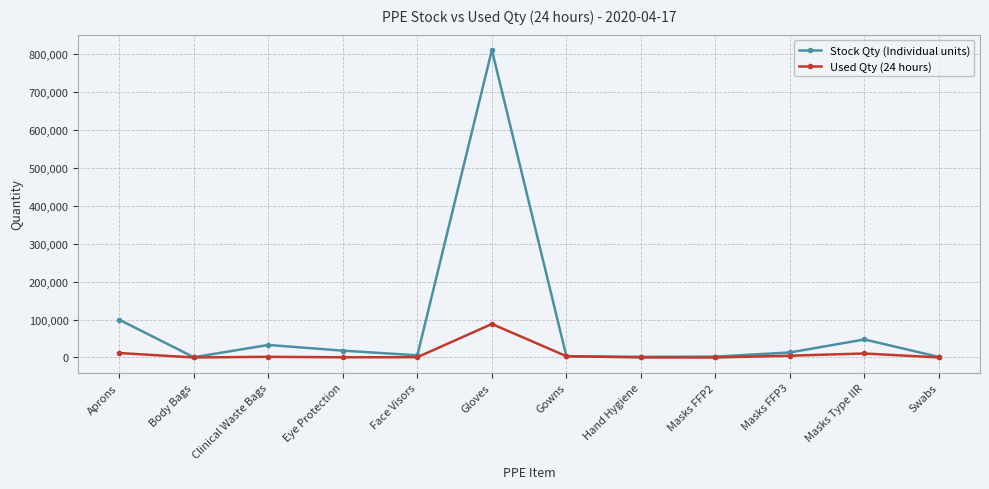

The value of Used Qty (24 hours) at Gowns is 3418. True or false?

True